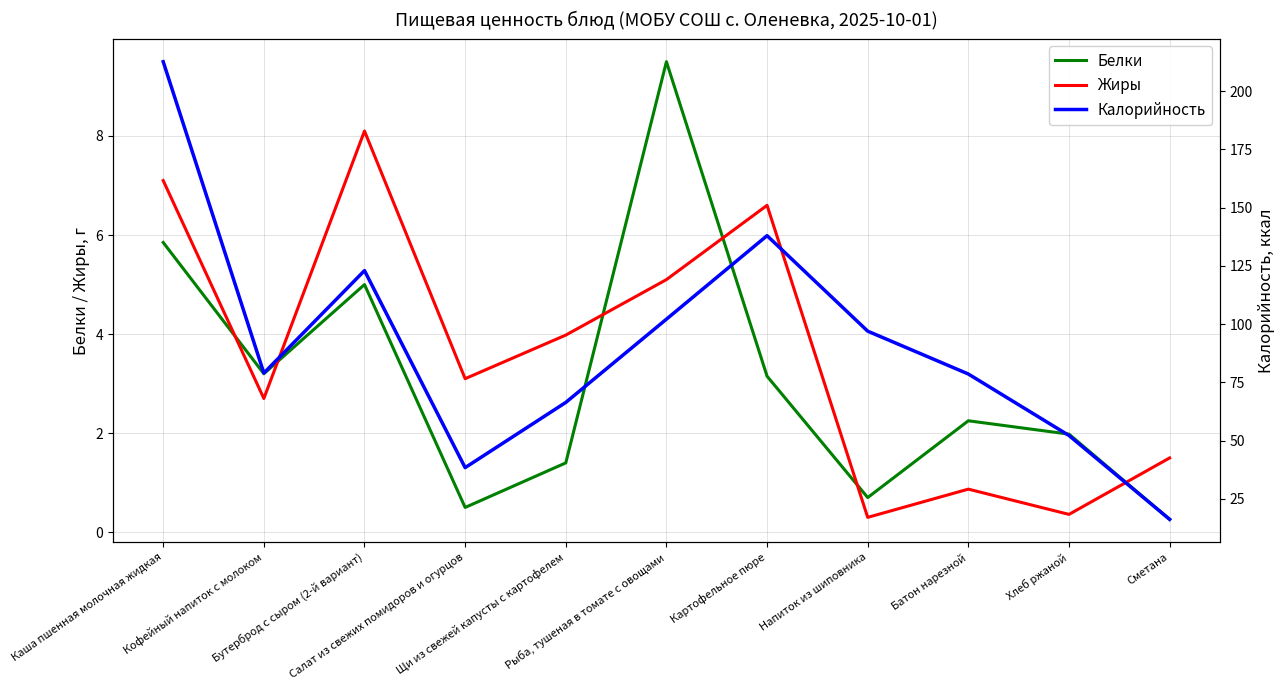

What is the sum of all Жиры values?

39.7